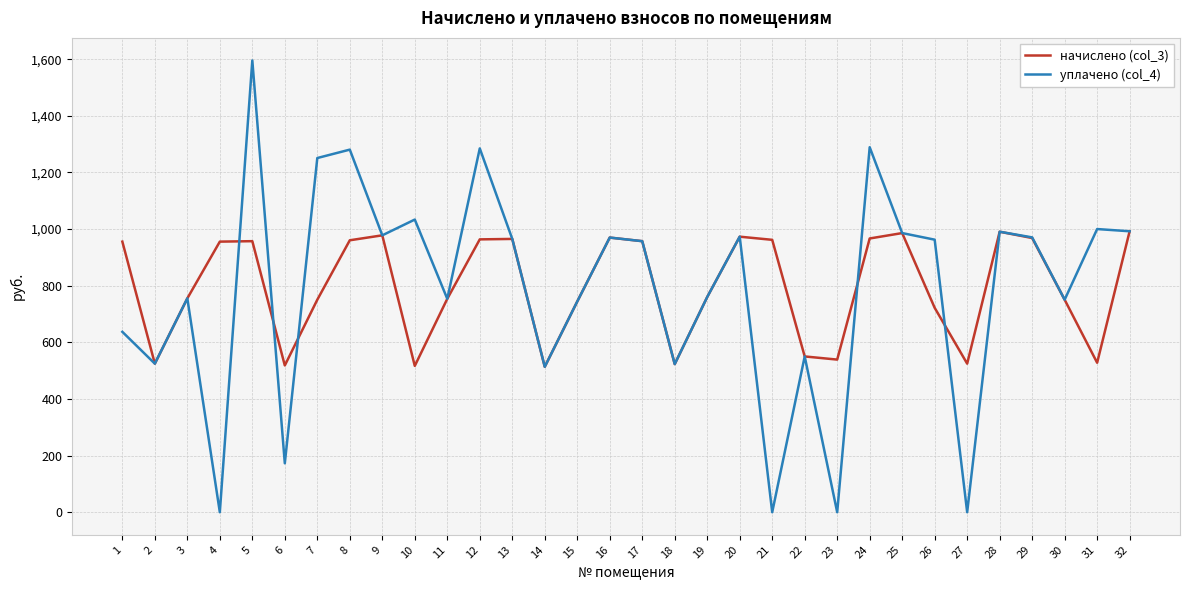

Rank the series by their maximum value, from lowest to highest.

начислено (col_3), уплачено (col_4)